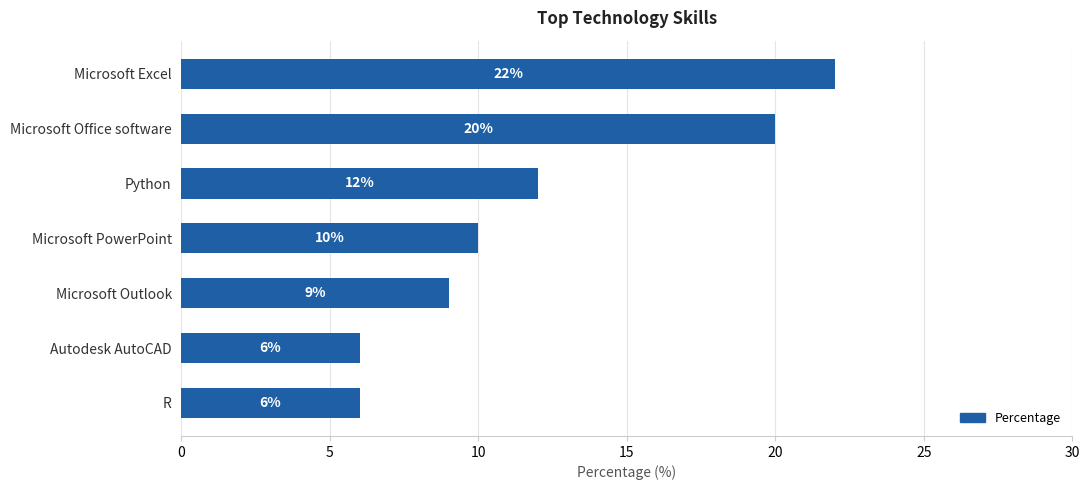

Count the values in the range 6 to 20.

6